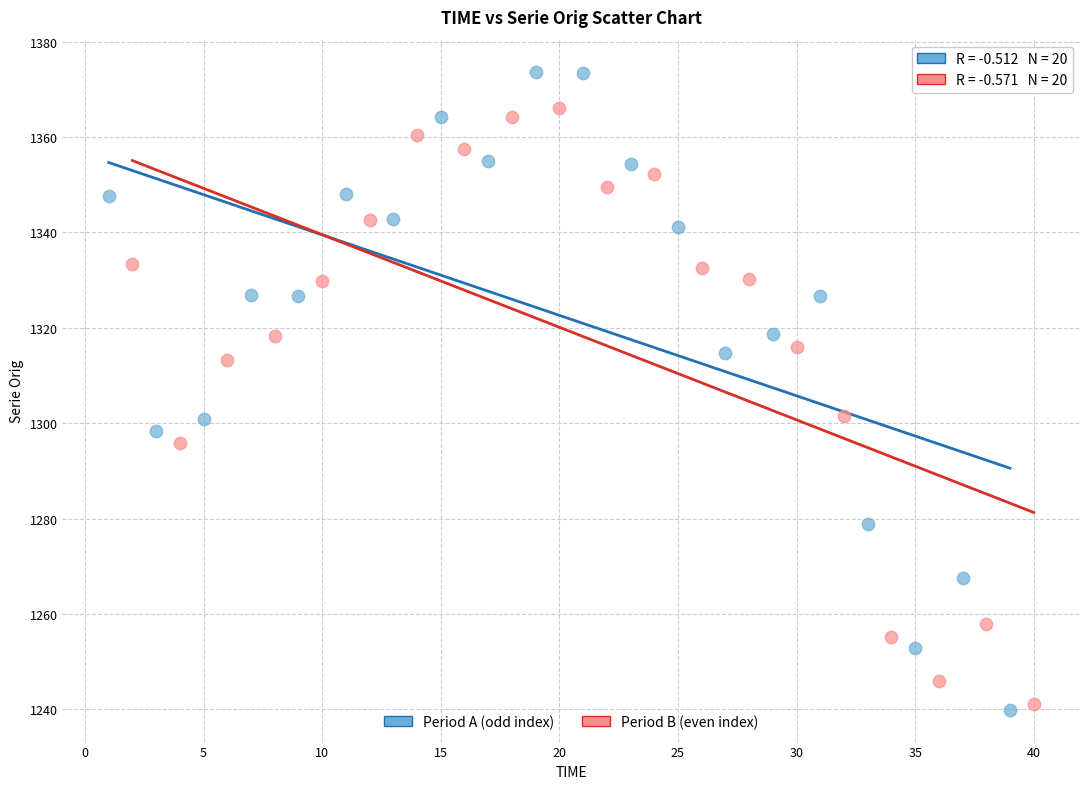

Which series contains the lowest Y value?

Period A (odd index)